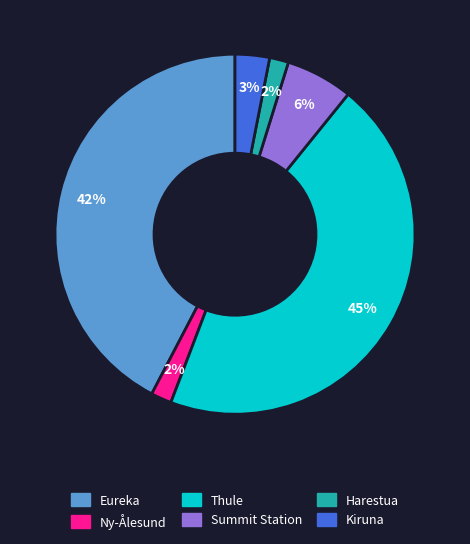

How many slices are in this pie chart?

6